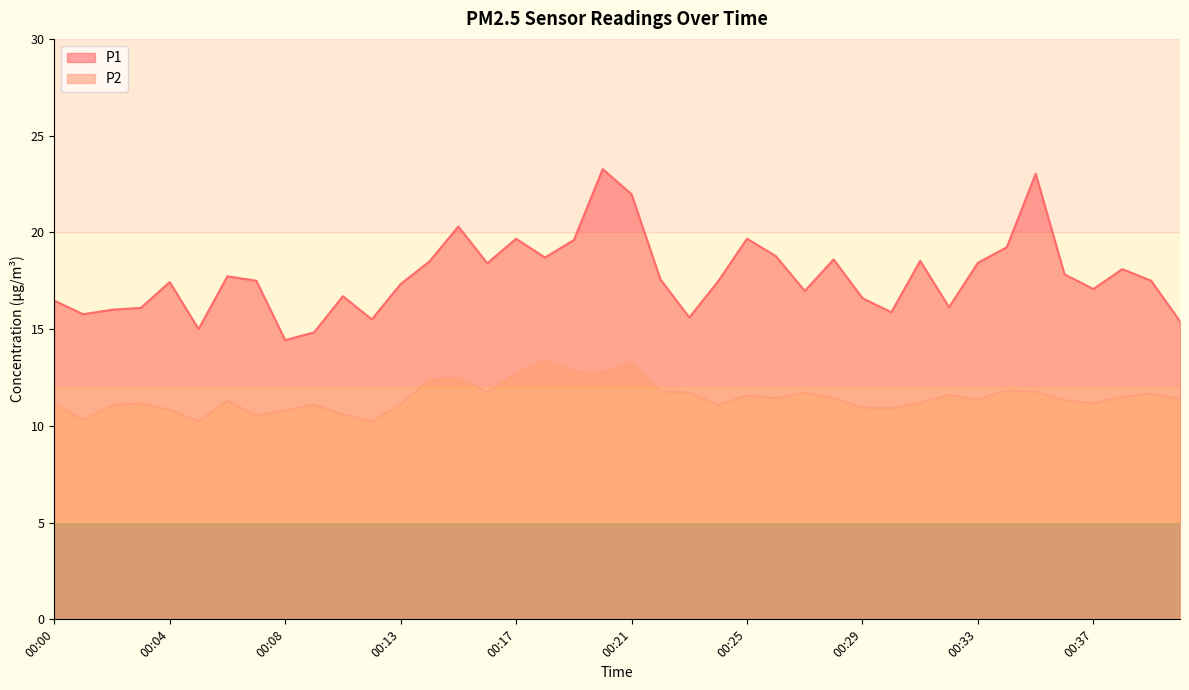

True or false: P2 has more than 2 interior local peaks.

True